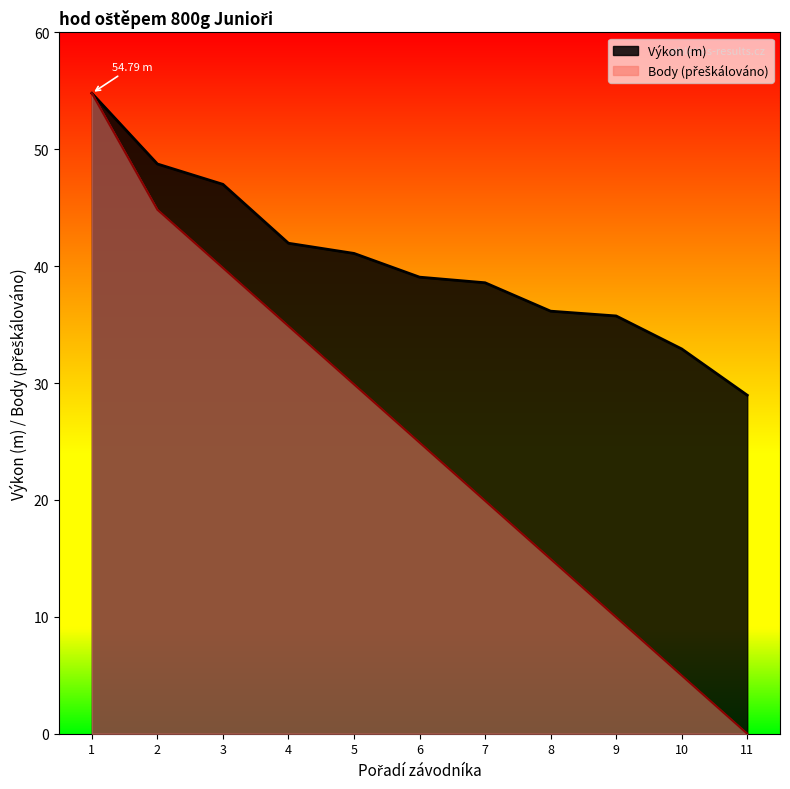

Is it true that Body equals 57.4 at 4?

False